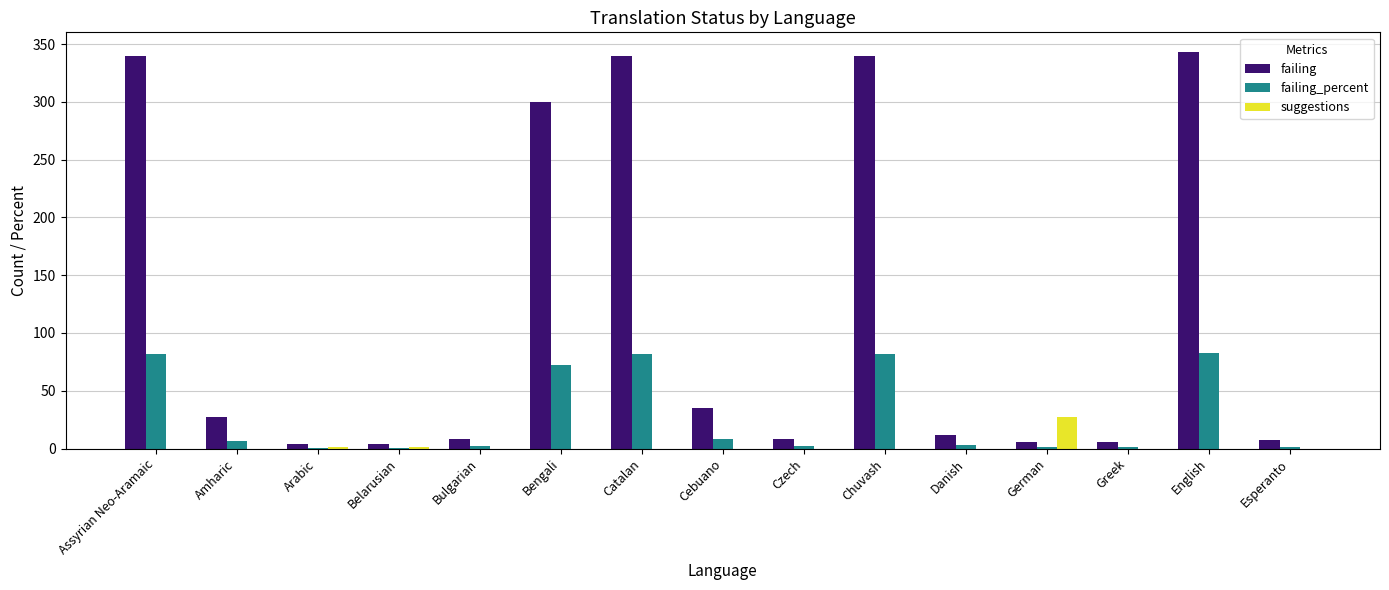

What is the average value of the failing series?

118.7